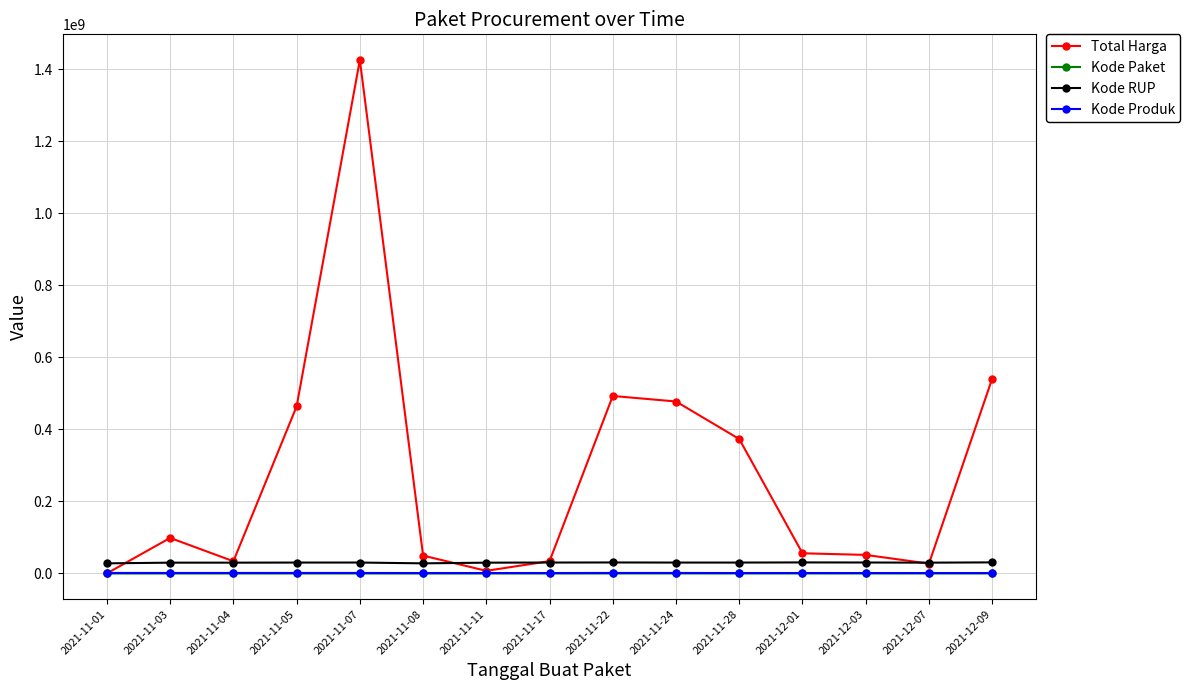

What is the difference between the maximum and second lowest values in the Kode RUP series?

2681173